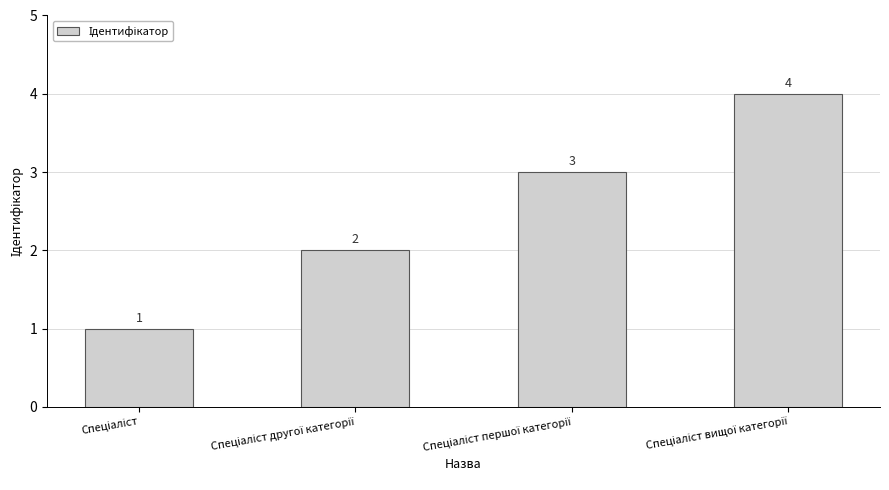

What is the value of the 2nd bar from the left?

2